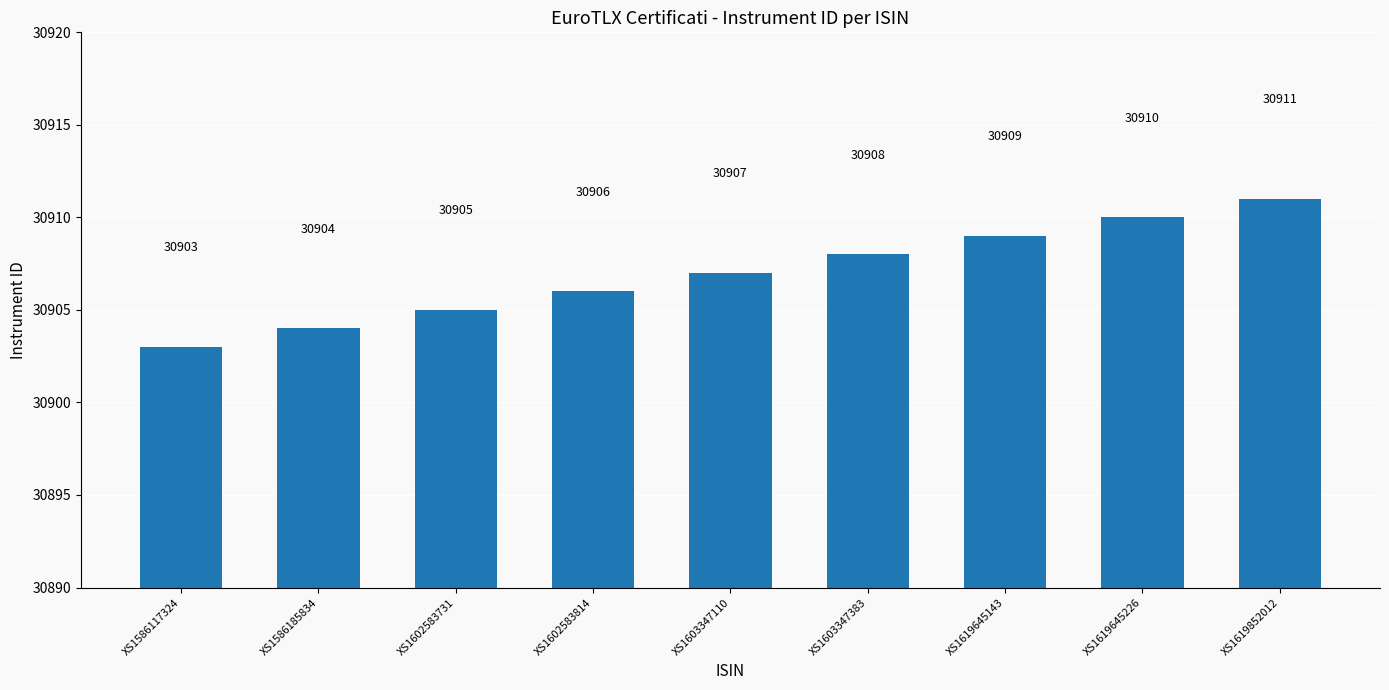

What is the maximum value shown in the chart?

30911